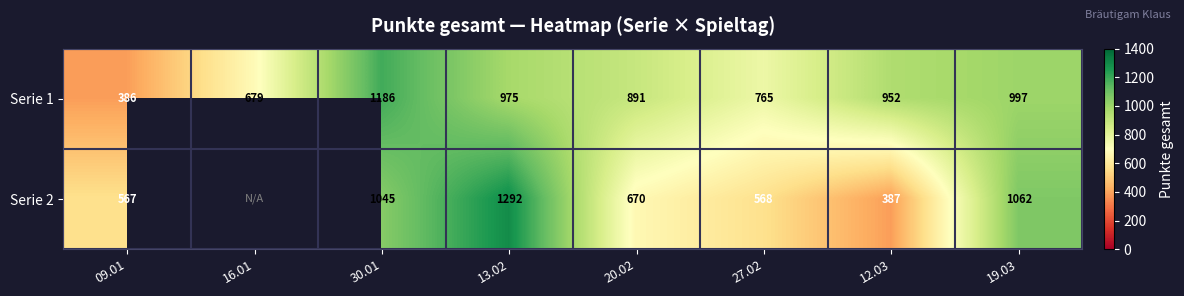

Rank the categories by Serie 1 value from lowest to highest.

09.01, 16.01, 27.02, 20.02, 12.03, 13.02, 19.03, 30.01